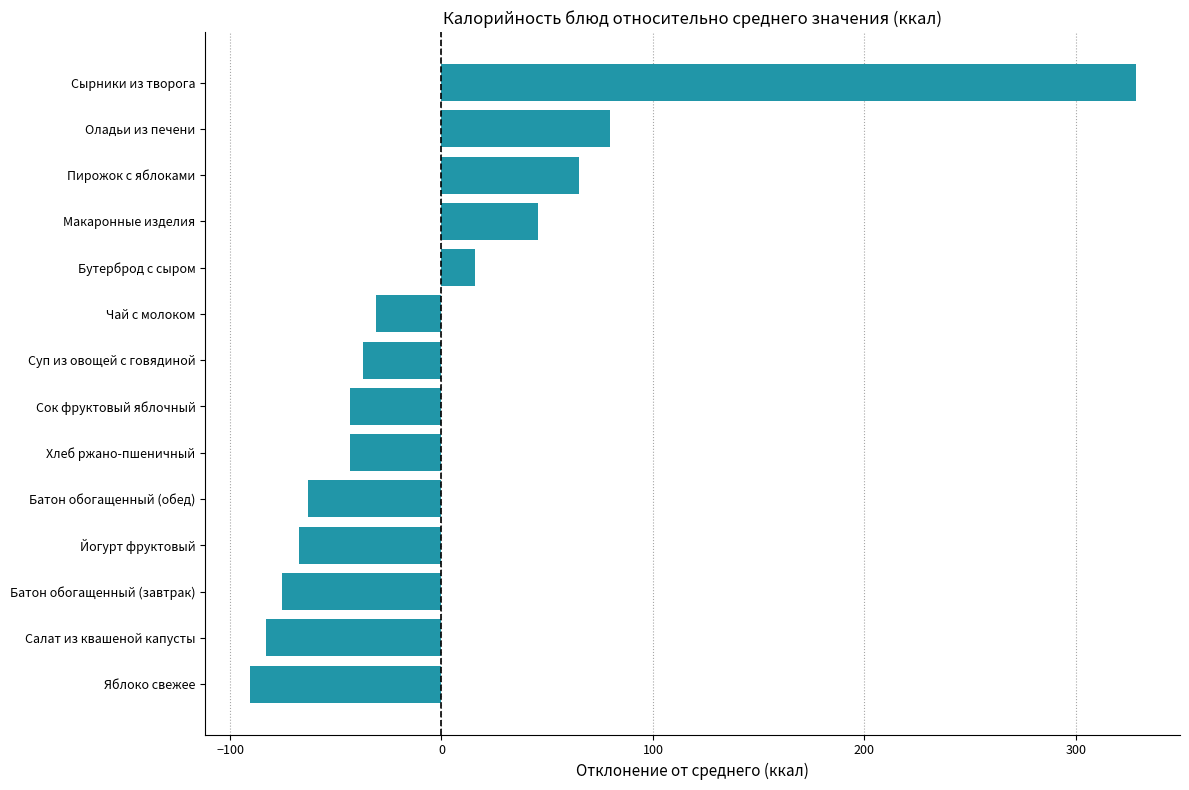

The value at Бутерброд с сыром is 15.7. True or false?

True